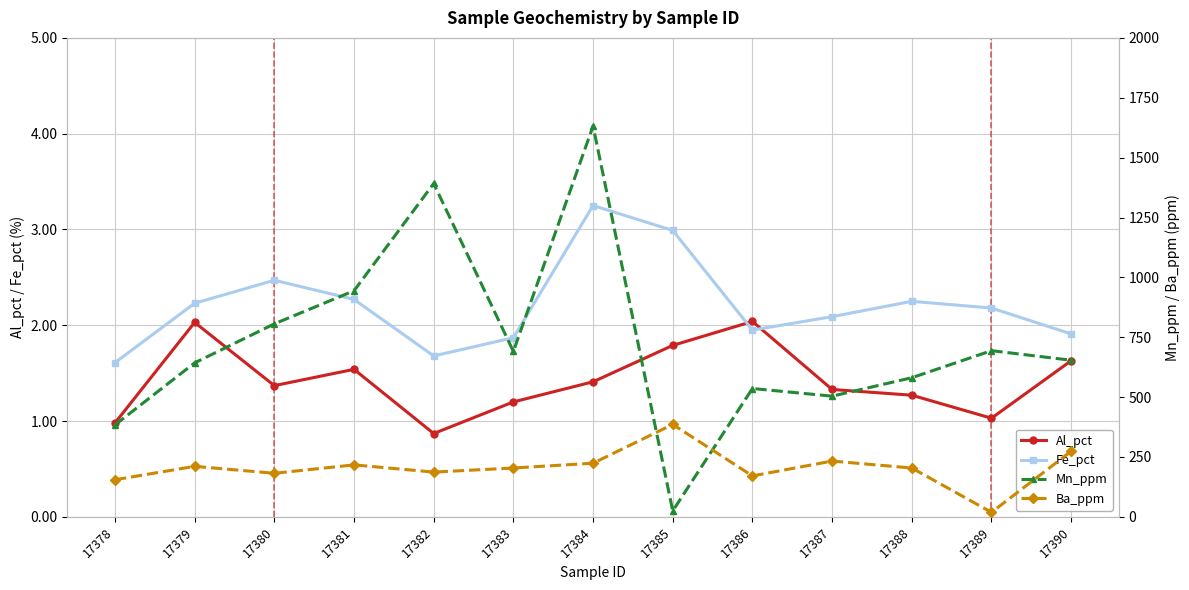

True or false: Ba_ppm and Al_pct intersect in this chart.

False